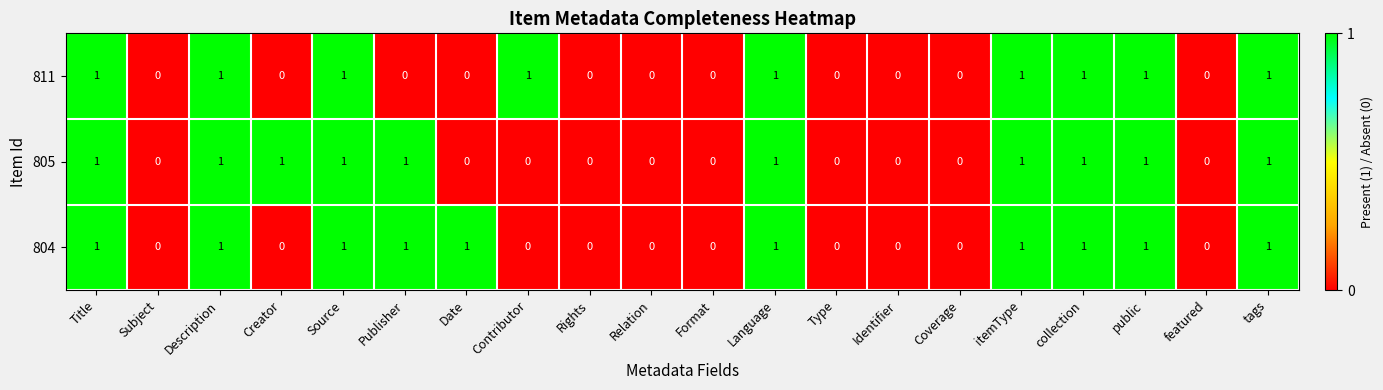

How many 805 values are between 0 and 1?

20